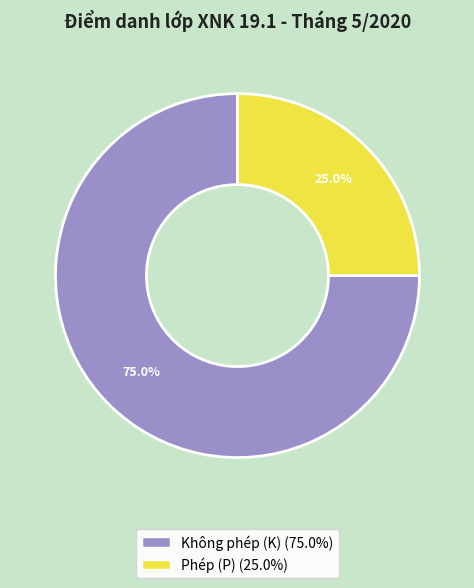

Is there any slice that represents more than half of the pie?

Yes